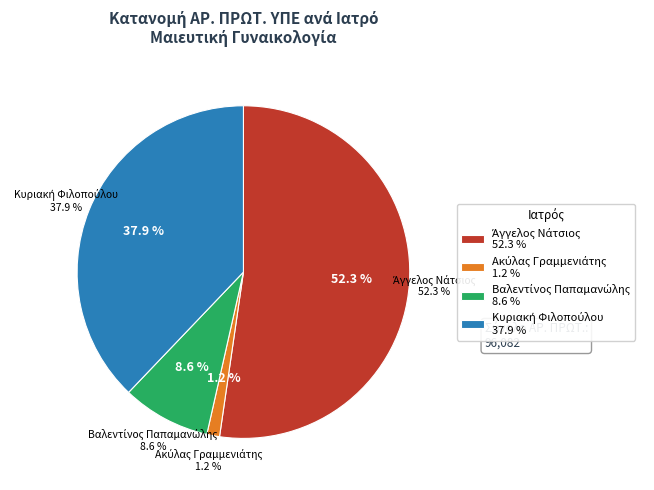

Which category has the biggest portion of the pie?

Άγγελος Νάτσιος